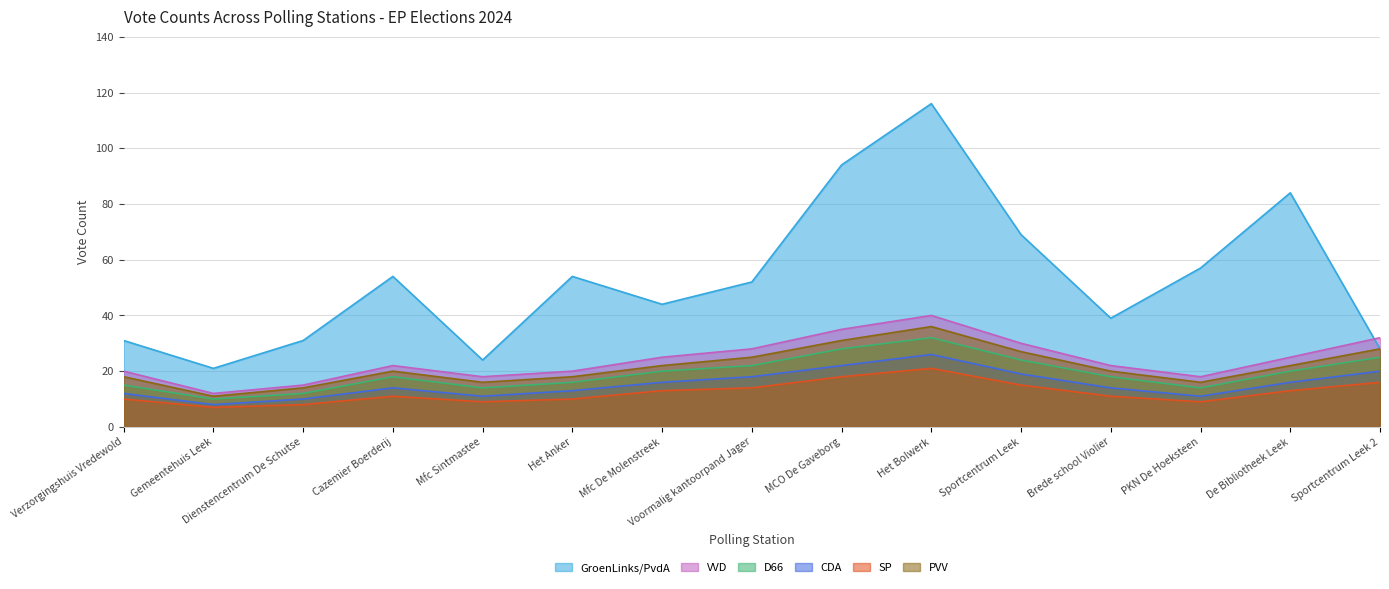

What is the approximate value of VVD at Brede school Violier, to the nearest 10?

20